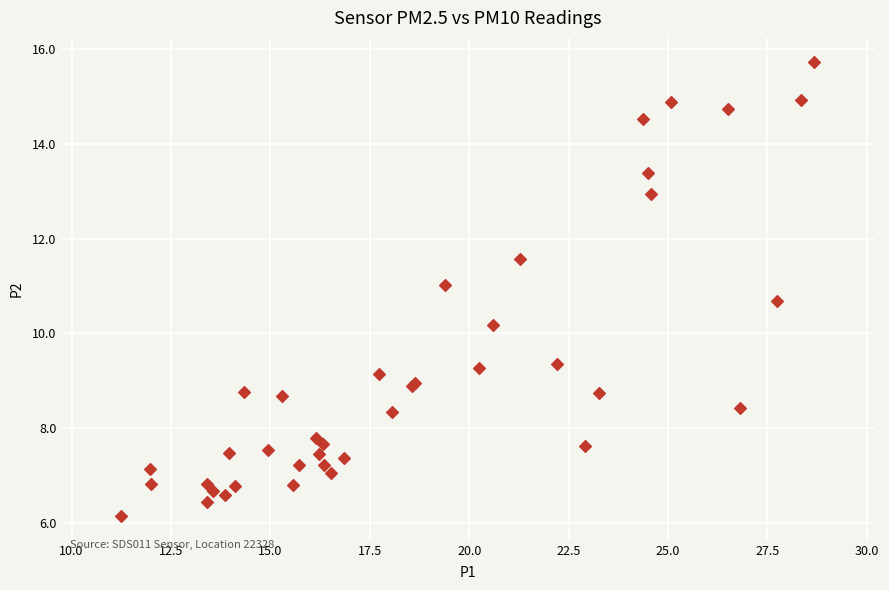

What Y value in the scatter plot is closest to 10?

10.2